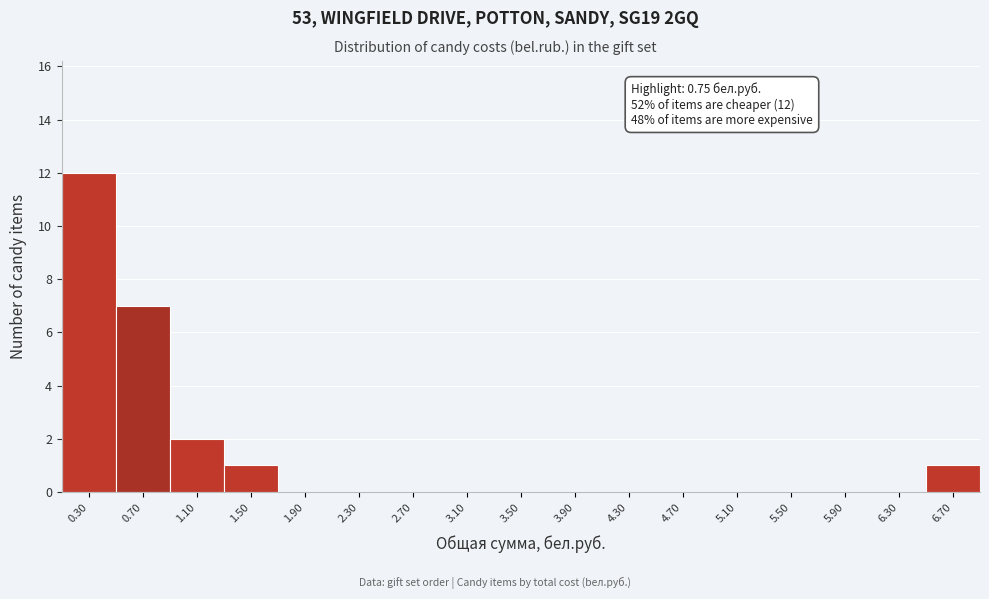

Reading left to right, transcribe all the data shown in this chart.

0.30=12	0.70=7	1.10=2	1.50=1	1.90=0	2.30=0	2.70=0	3.10=0	3.50=0	3.90=0	4.30=0	4.70=0	5.10=0	5.50=0	5.90=0	6.30=0	6.70=1